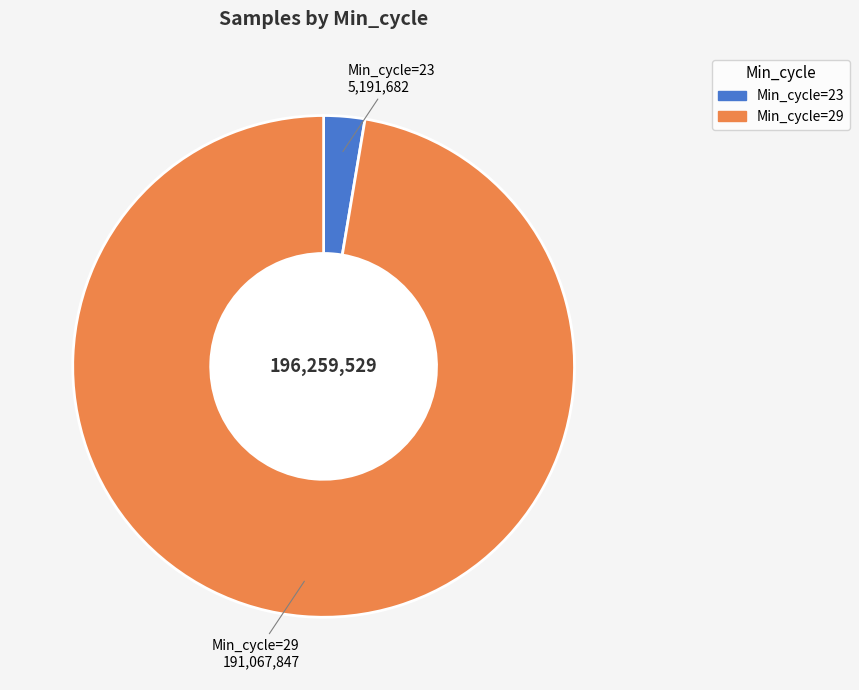

Does any single category account for the majority?

Yes